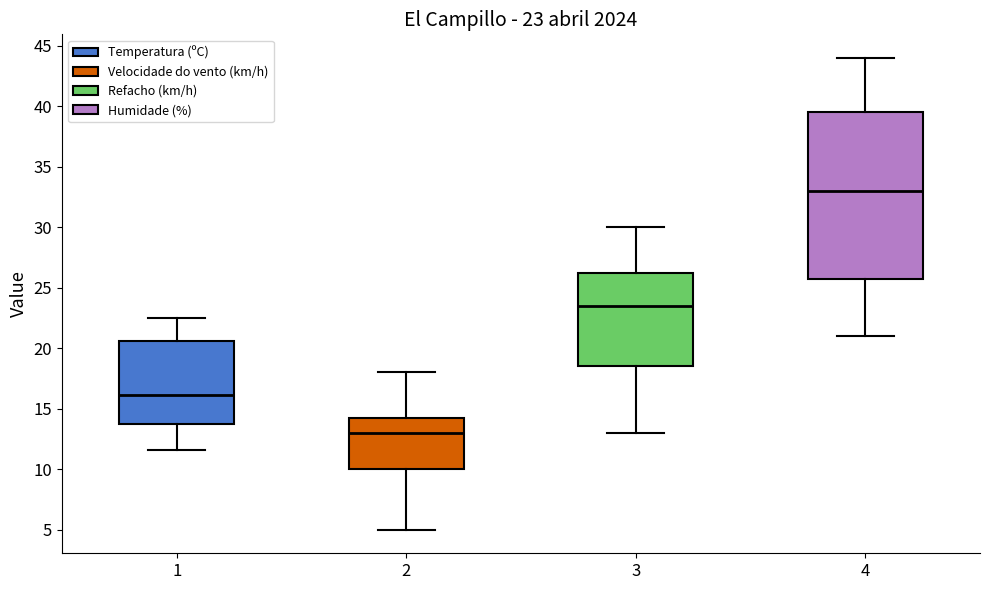

Comparing the boxes themselves (not the whiskers), which one is the tallest?

4